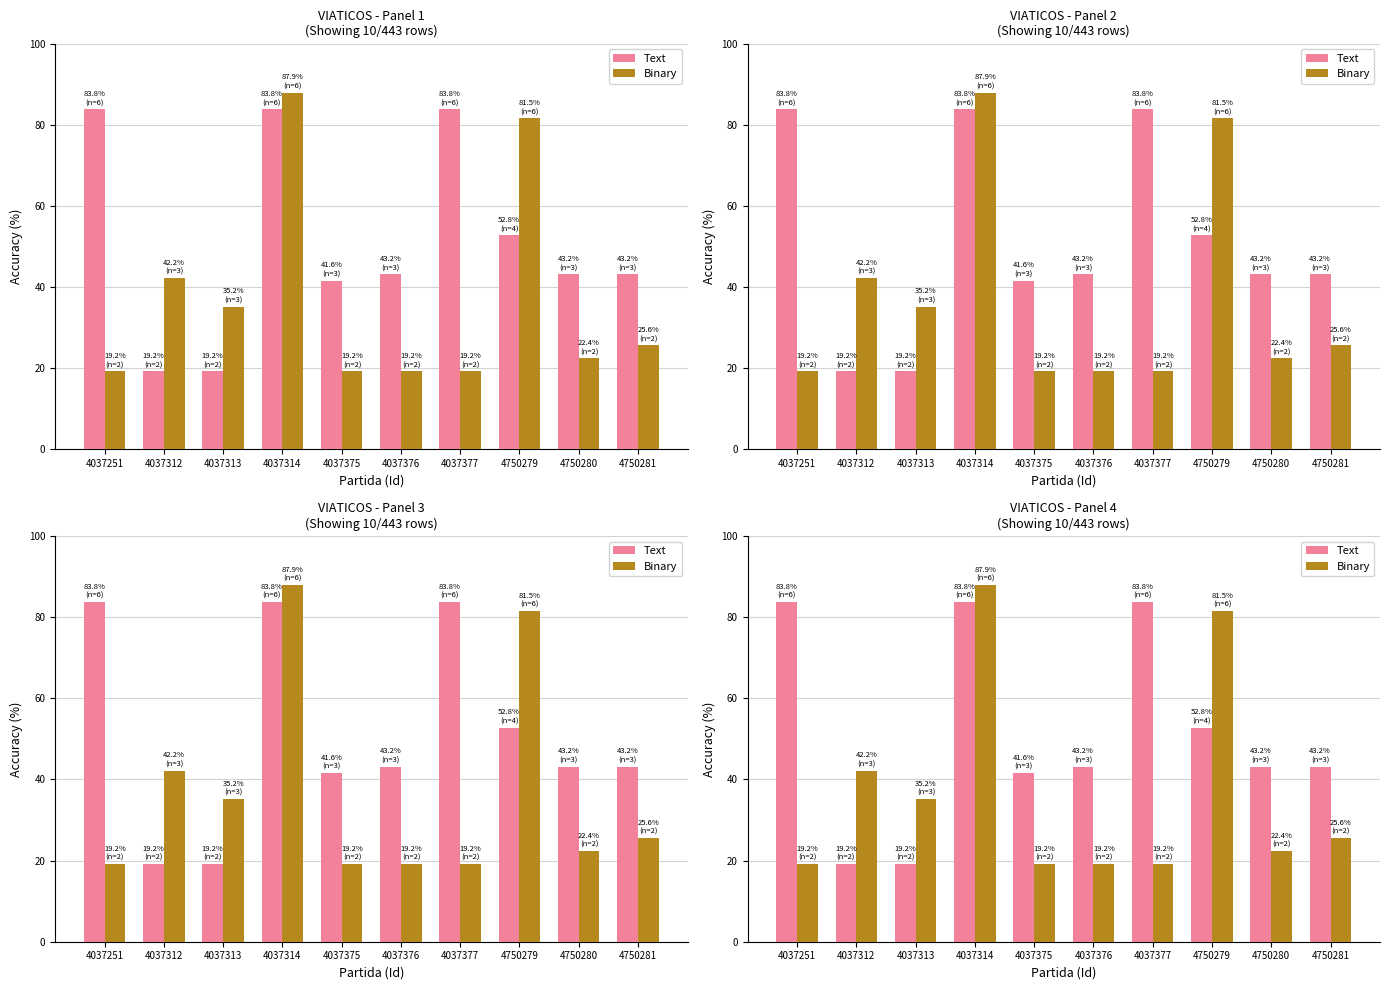

What is the maximum value for Binary?

87.9